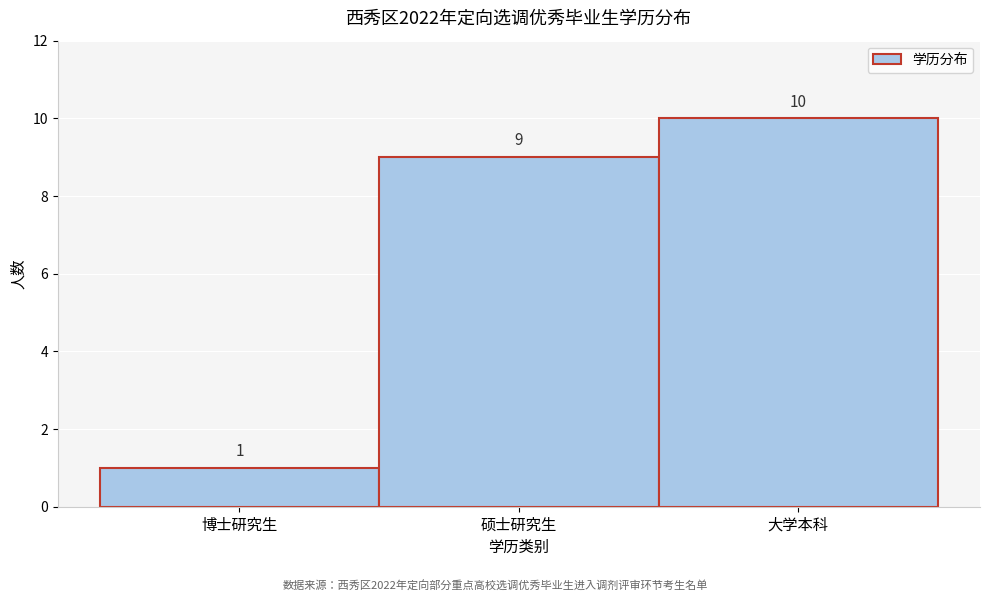

Reading left to right, what are all the values shown in this chart?

1	9	10